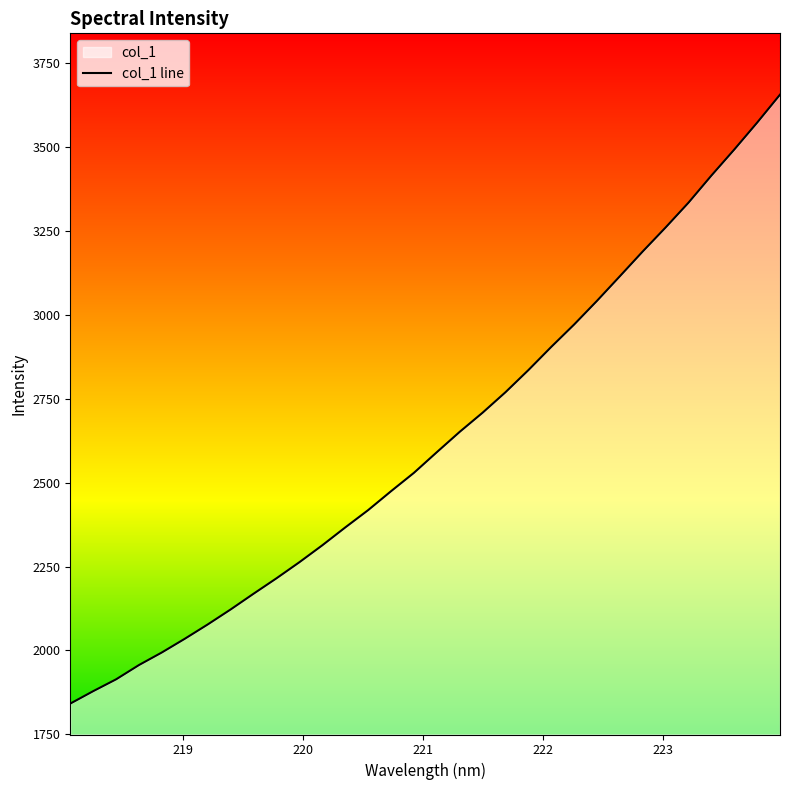

Reading left to right, what are all the values shown in this chart?

218.0596=1841.5	218.2508=1878.6	218.442=1913.9	218.6332=1956.6	218.8244=1994.1	219.0156=2034.9	219.2067=2077.6	219.3979=2122.3	219.589=2169.1	219.7801=2215.1	219.9712=2263.0	220.1623=2313.5	220.3533=2366.5	220.5444=2418.2	220.7354=2474.6	220.9264=2529.4	221.1174=2590.9	221.3083=2651.6	221.4993=2708.6	221.6902=2769.7	221.8812=2835.5	222.0721=2904.7	222.263=2971.5	222.4538=3042.1	222.6447=3115.5	222.8355=3189.3	223.0264=3260.8	223.2172=3334.7	223.408=3415.4	223.5987=3492.9	223.7895=3573.1	223.9802=3656.6